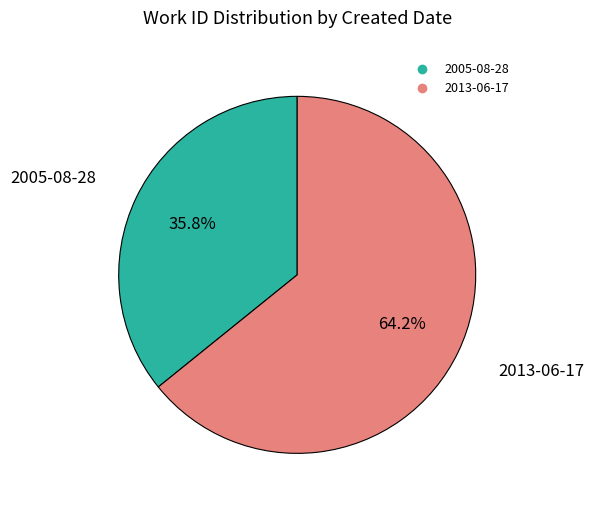

Between 2005-08-28 and 2013-06-17, which is larger?

2013-06-17